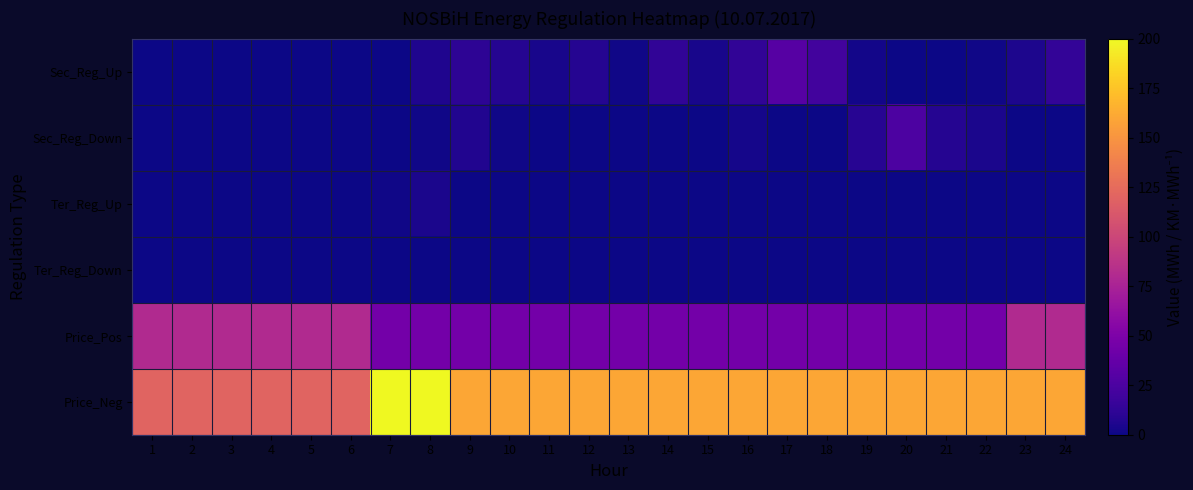

At which category is the sum across all series the highest?

8